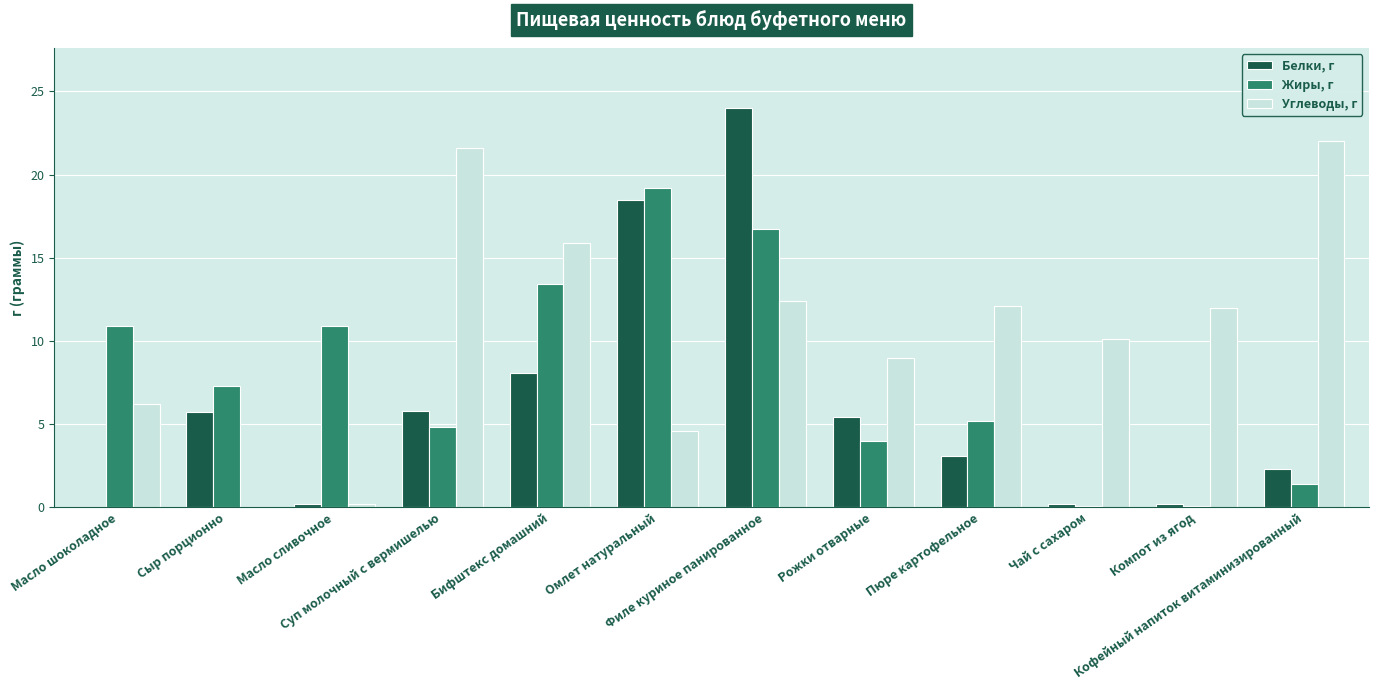

Which series has the largest total across all categories?

Углеводы, г